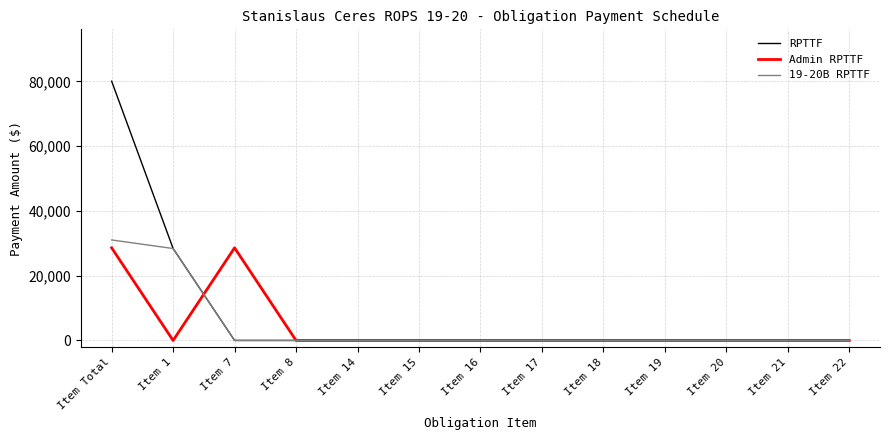

What is the maximum value shown in the chart?

80042